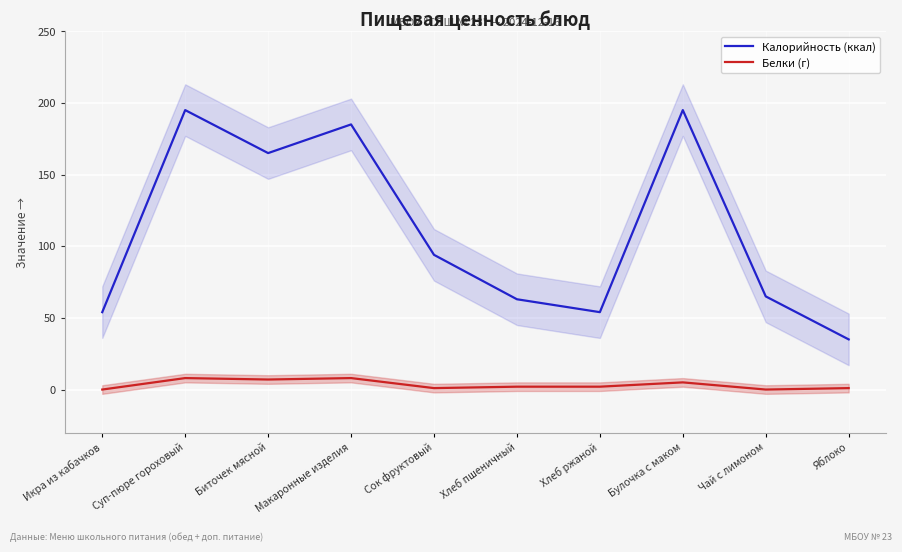

Which series changed the most between Сок фруктовый and Чай с лимоном?

Калорийность (ккал)